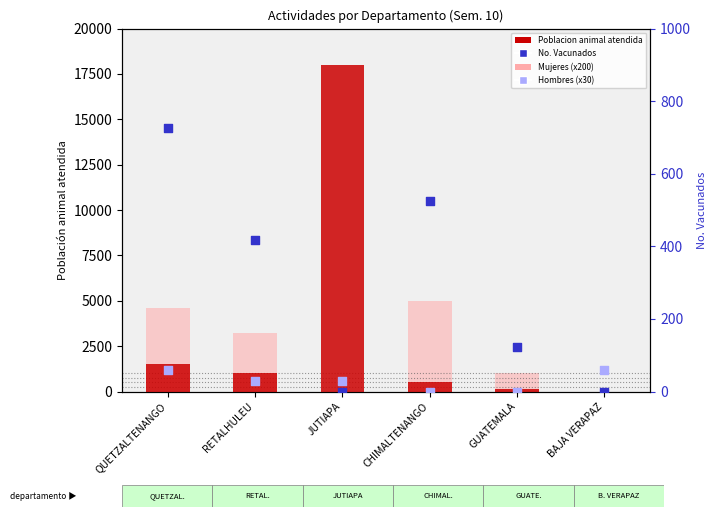

Which series has the widest spread of Y values?

Poblacion animal atendida